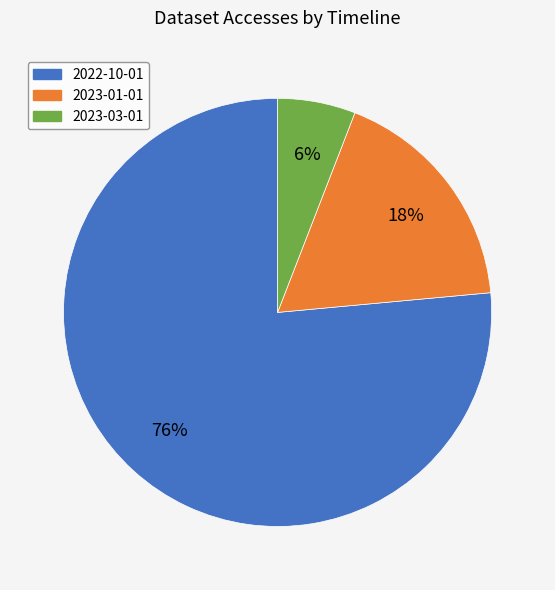

Which slice is the largest?

2022-10-01